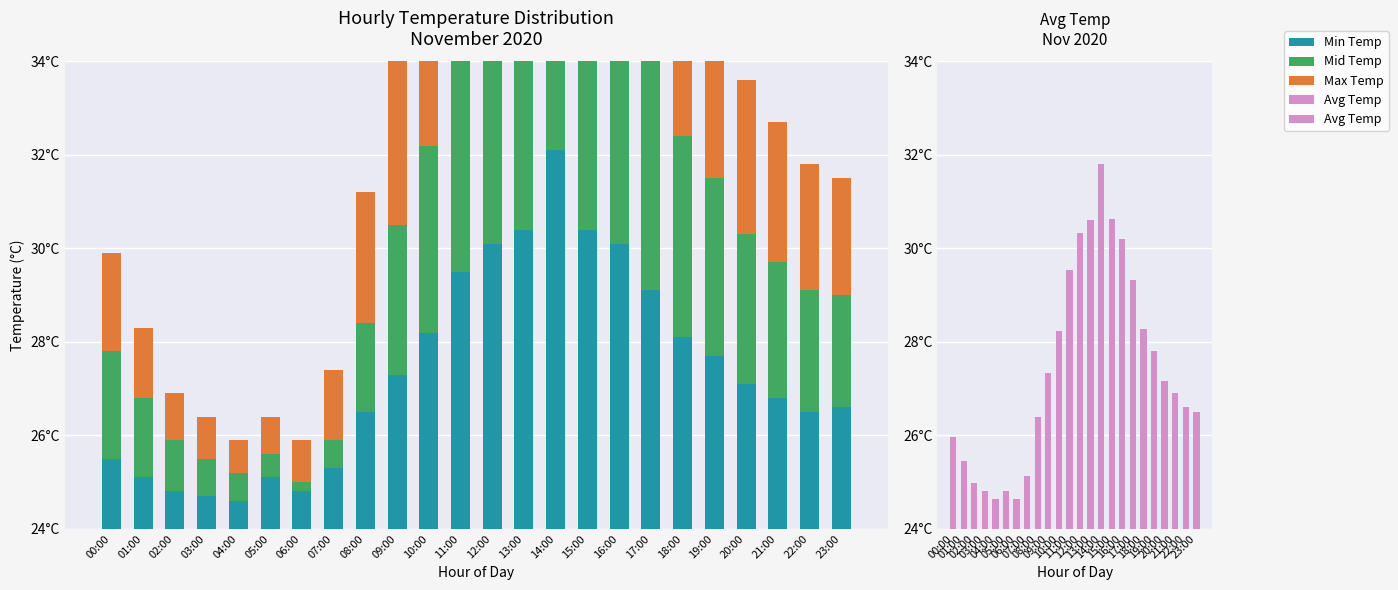

What is the label of the 14th bar from the left?

13:00